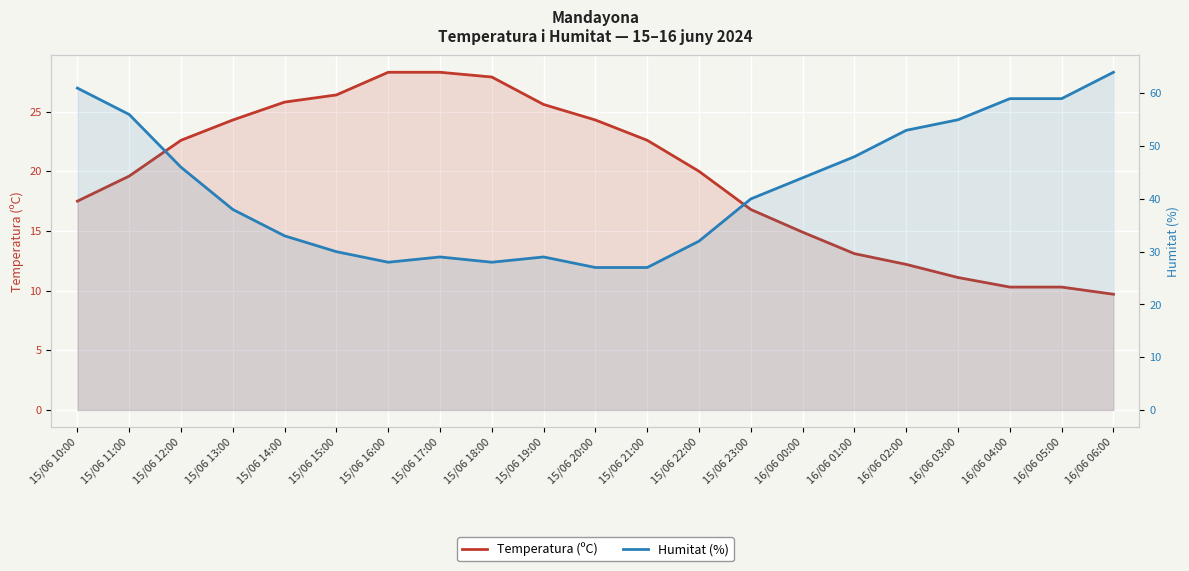

Where does the Temperatura (ºC) series first go above 20?

15/06 12:00